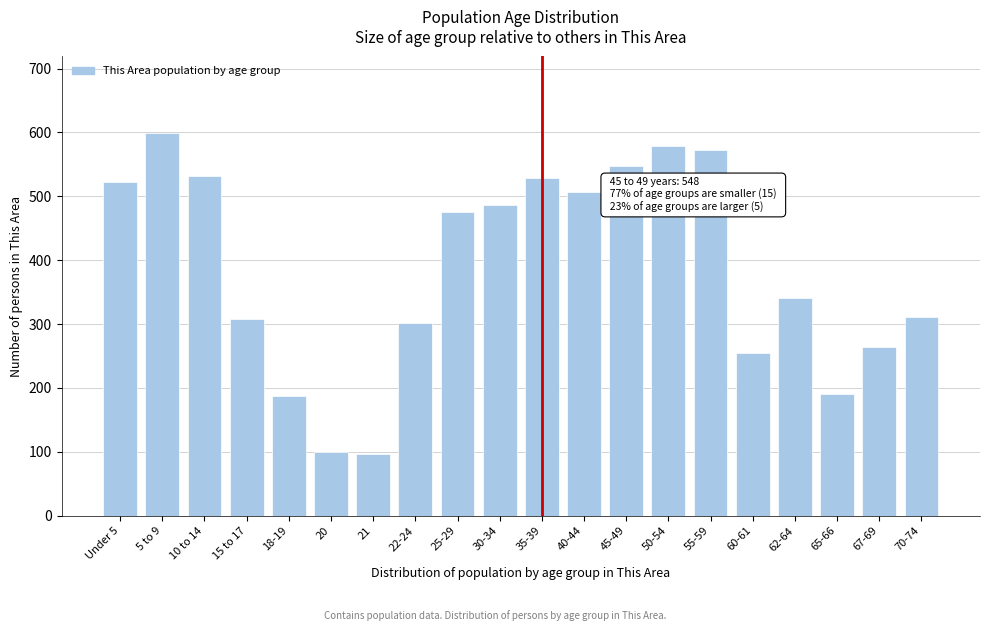

Reading left to right, extract all data points from this chart.

Under 5=522	5 to 9=599	10 to 14=532	15 to 17=308	18-19=188	20=99	21=96	22-24=301	25-29=476	30-34=487	35-39=529	40-44=506	45-49=548	50-54=579	55-59=573	60-61=255	62-64=341	65-66=191	67-69=264	70-74=311